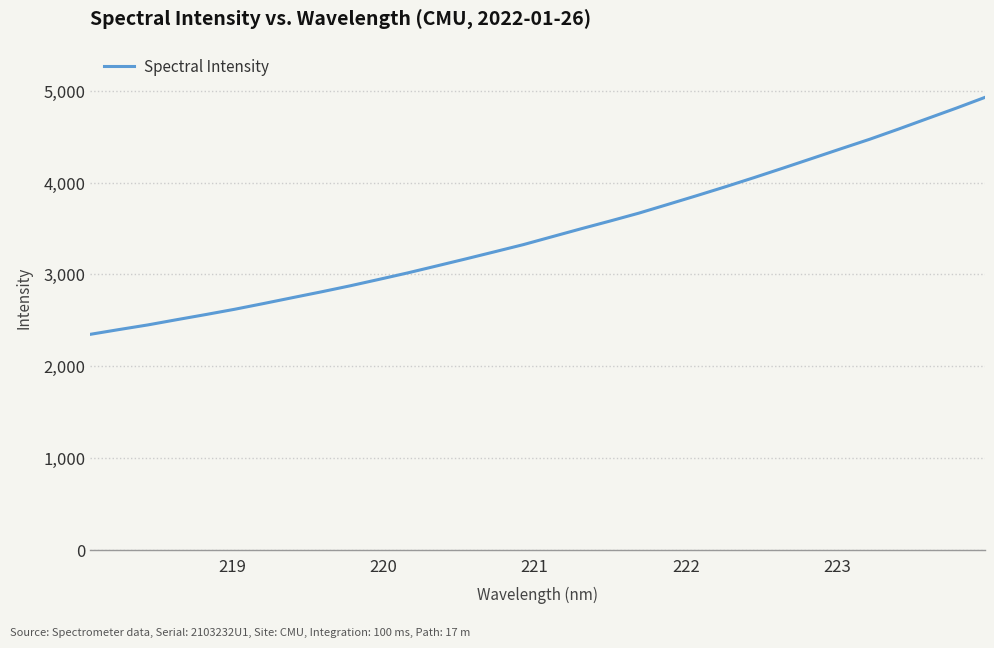

What is the smallest value displayed?

2347.2